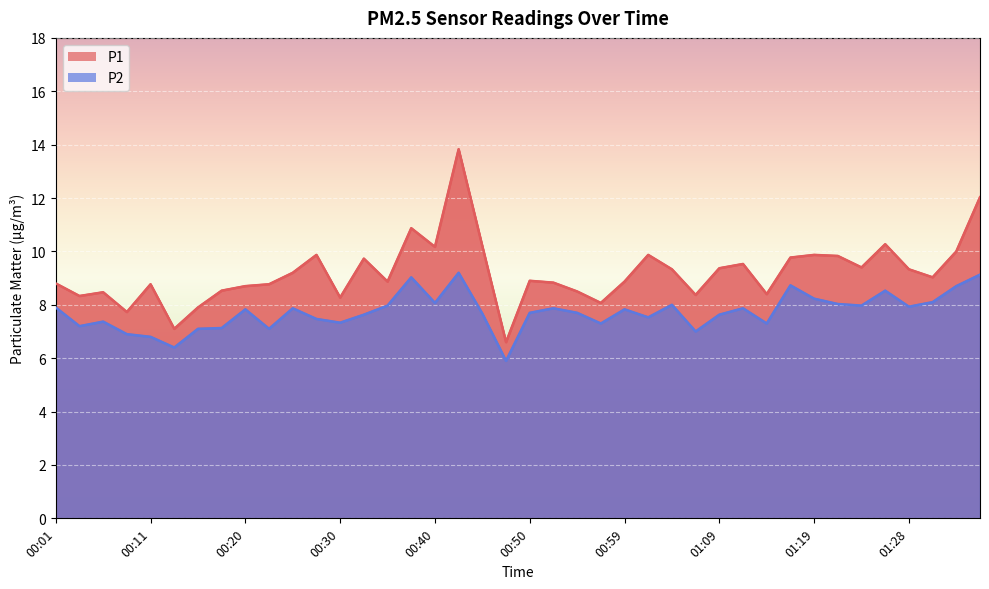

Where is the first local minimum for P2?

00:03